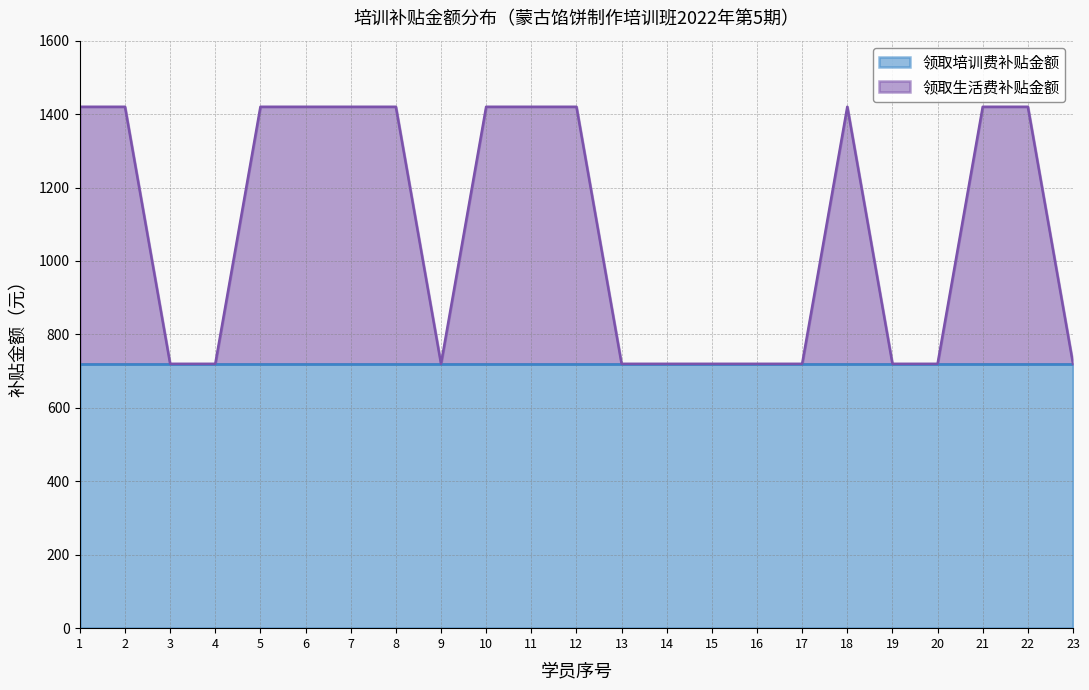

Reading left to right, extract all data points from this chart.

1420	1420	720	720	1420	1420	1420	1420	720	1420	1420	1420	720	720	720	720	720	1420	720	720	1420	1420	720